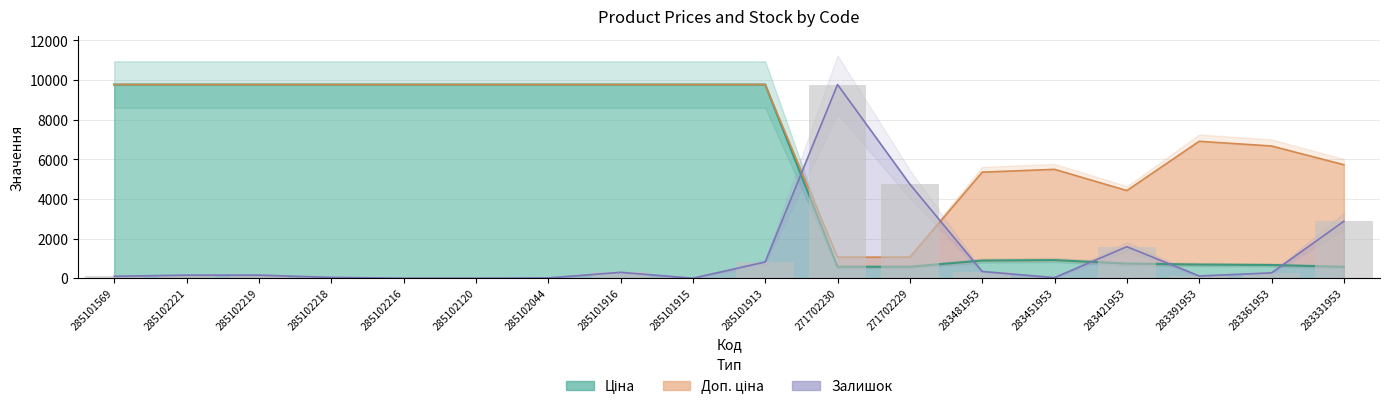

True or false: Залишок has a value of 19.9 at 285102044.

False